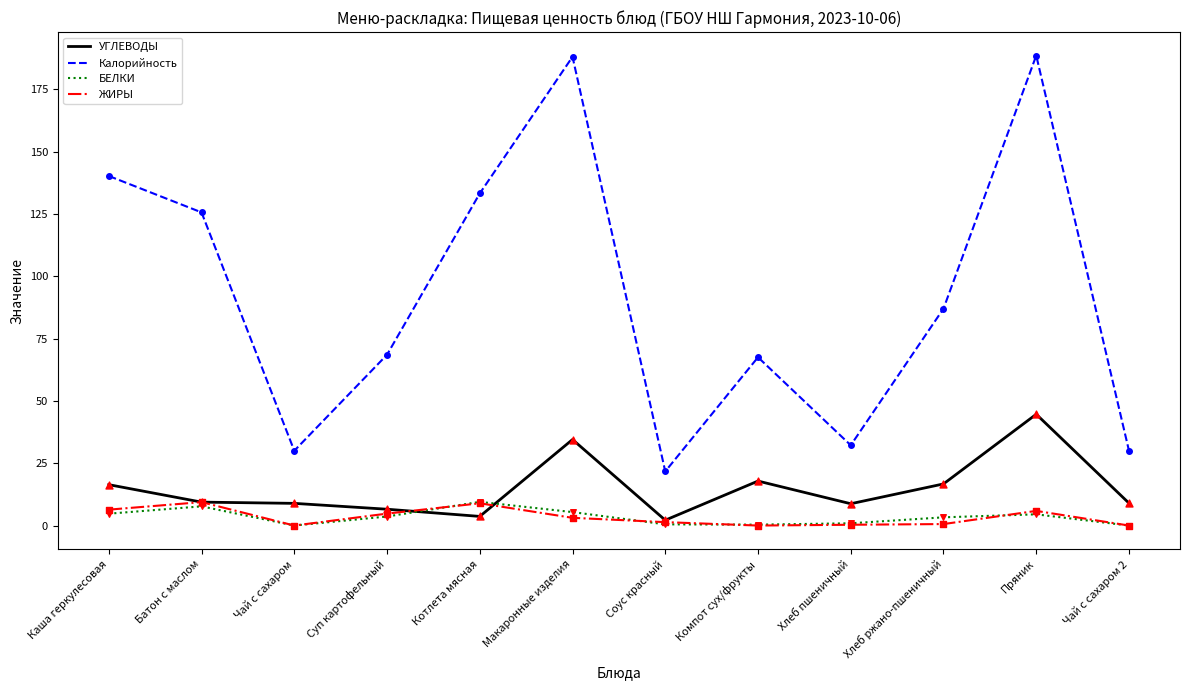

Is the value of УГЛЕВОДЫ at Хлеб ржано-пшеничный greater than the value of БЕЛКИ at Суп картофельный?

Yes